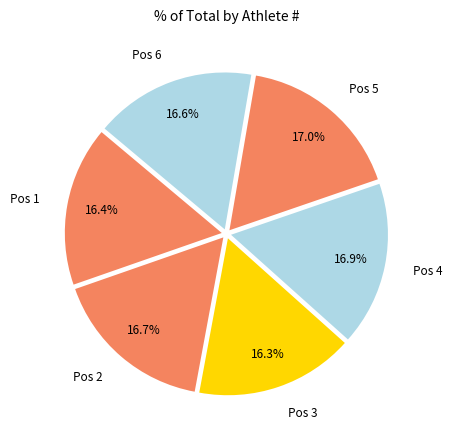

How many slices are in this pie chart?

6